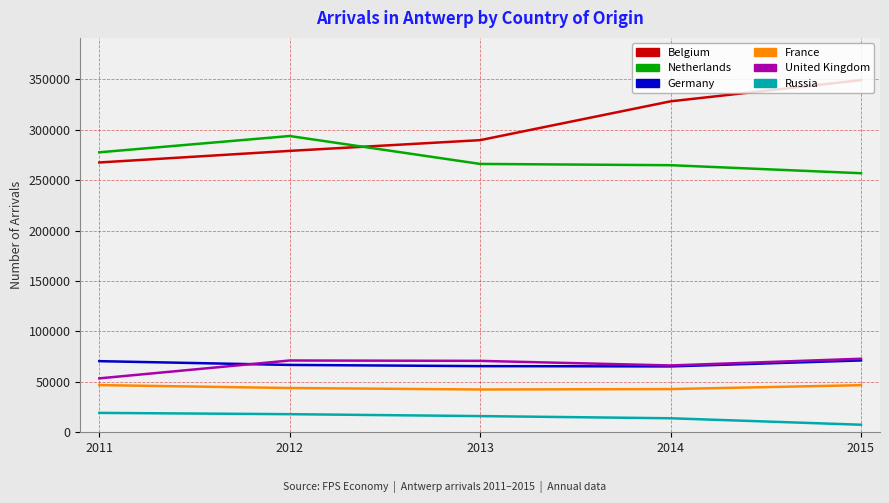

True or false: France and Belgium intersect in this chart.

False